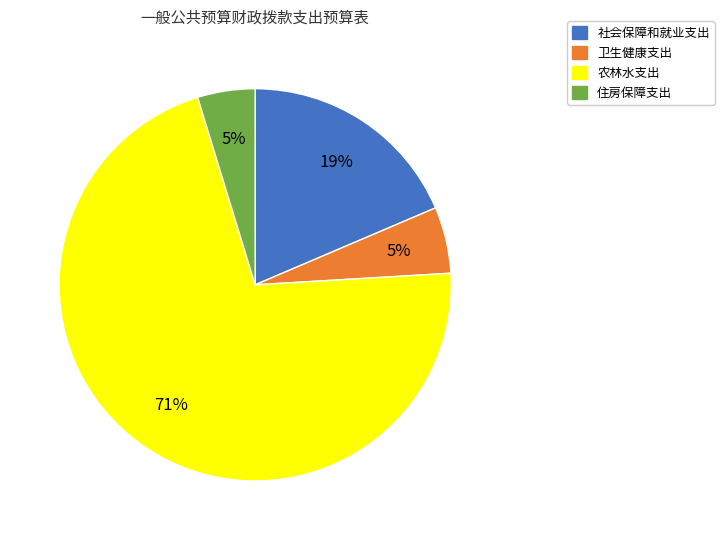

To the nearest percent, what percentage of the pie is 住房保障支出?

5%